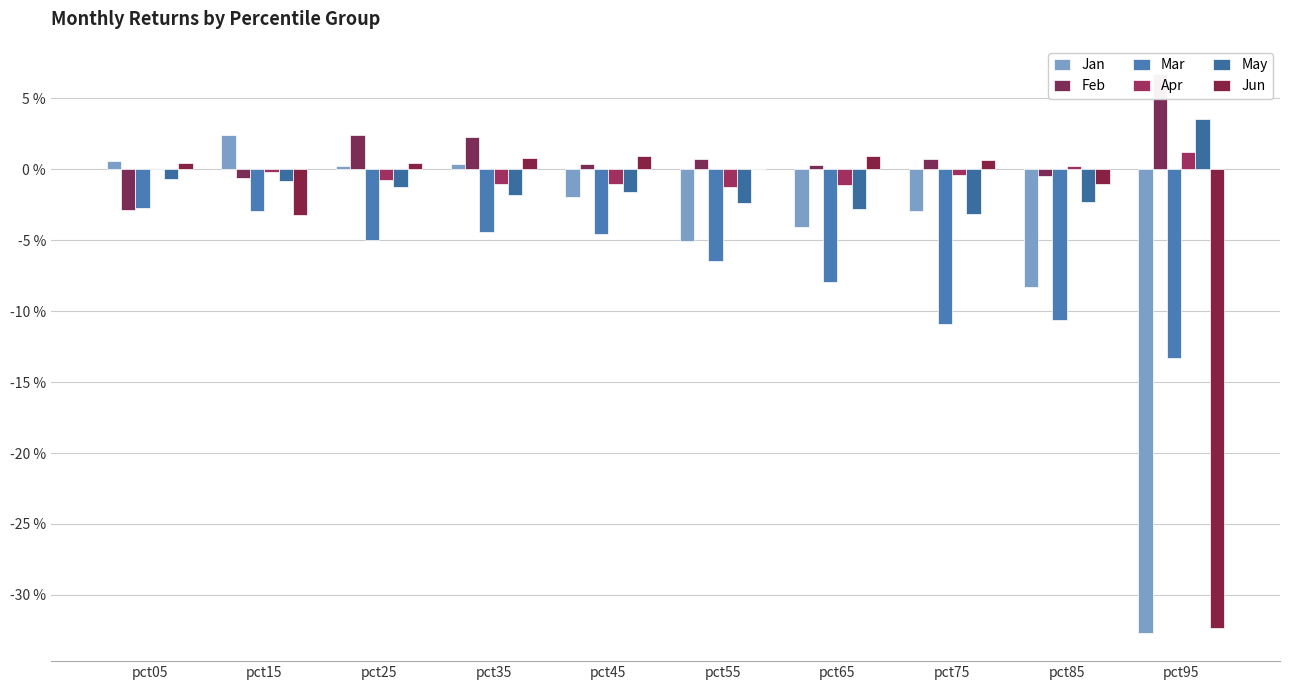

What is the total value across all series at pct45?

-0.1